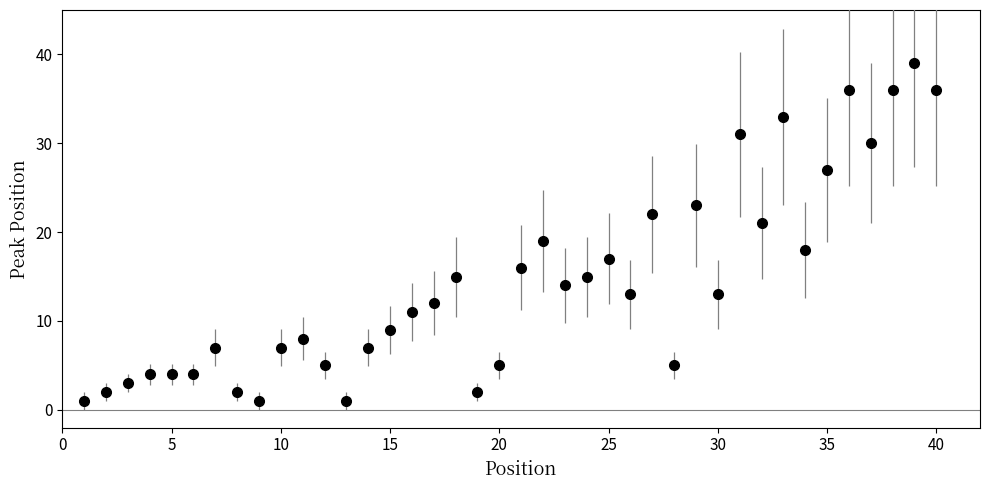

What is the difference between the second highest and second lowest values?

35